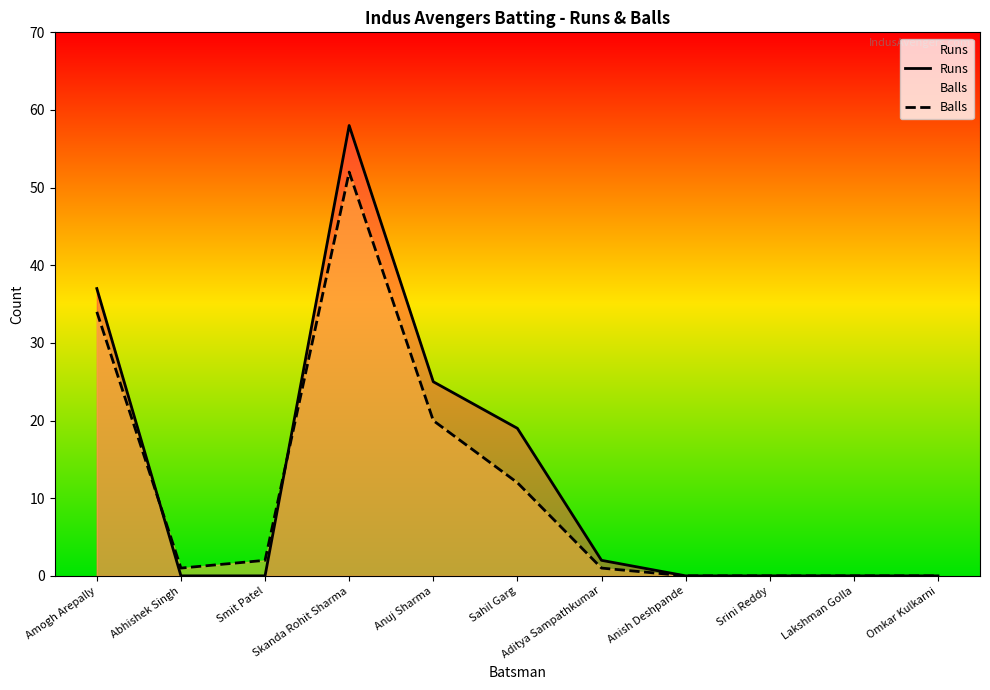

Between Amogh Arepally and Sahil Garg, which is larger?

Amogh Arepally